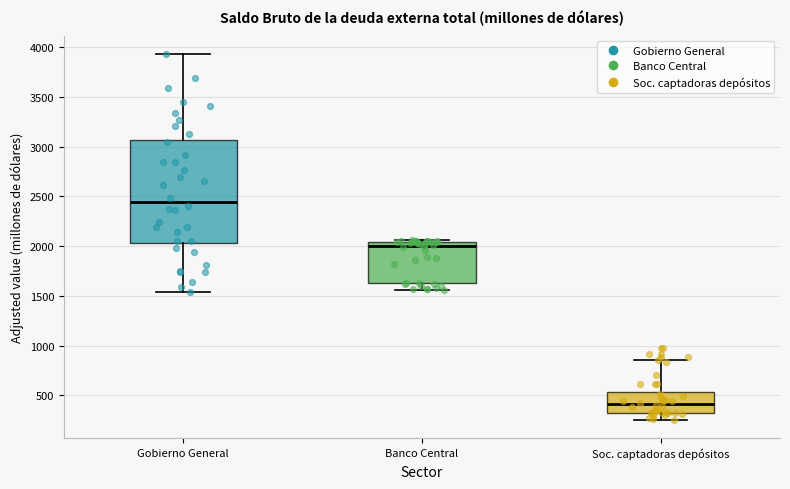

Reading left to right, read every box against the y-axis: the position of its median line, the range the box covers, and the ends of its whiskers. The values are not printed on the chart, so give them approximately, as read against the axis.

Gobierno General: median 2450, box 2050 to 3050, whiskers 1550 to 3950
Banco Central: median 2000, box 1600 to 2050, whiskers 1550 to 2050 (just above the box's upper edge)
Soc. captadoras depósitos: median 400, box 300 to 550, whiskers 250 to 850